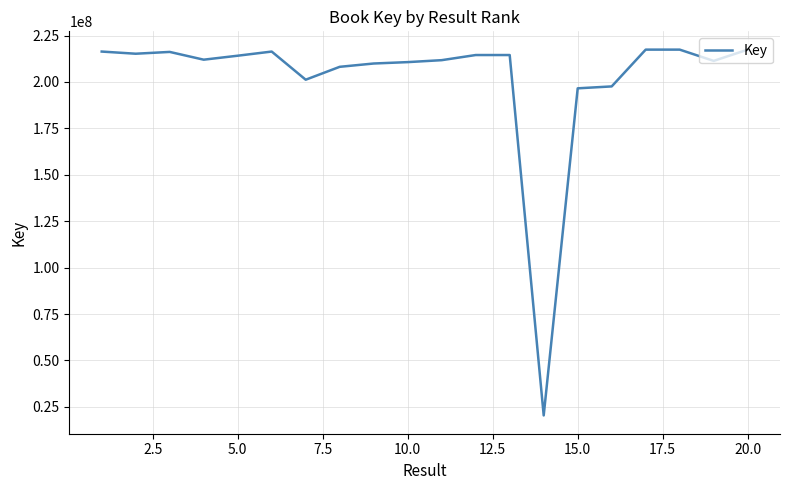

What is the difference between the maximum and minimum values?

197017798